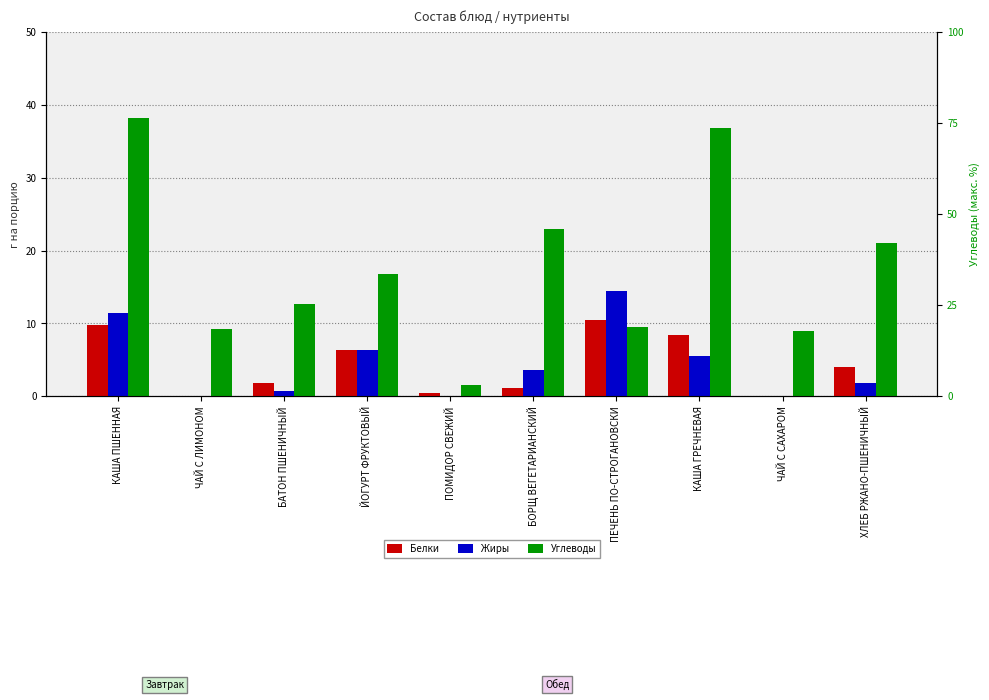

What is the value of the Углеводы bar at the 4th from the left?

16.8